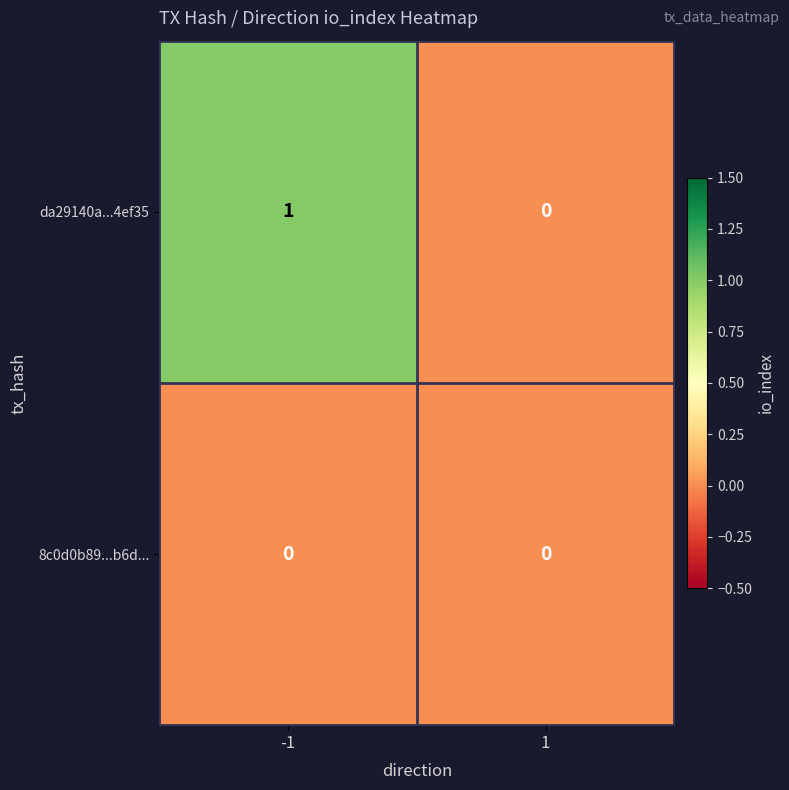

List the series in order of their peak value, highest first.

da29140a...4ef35, 8c0d0b89...b6d...